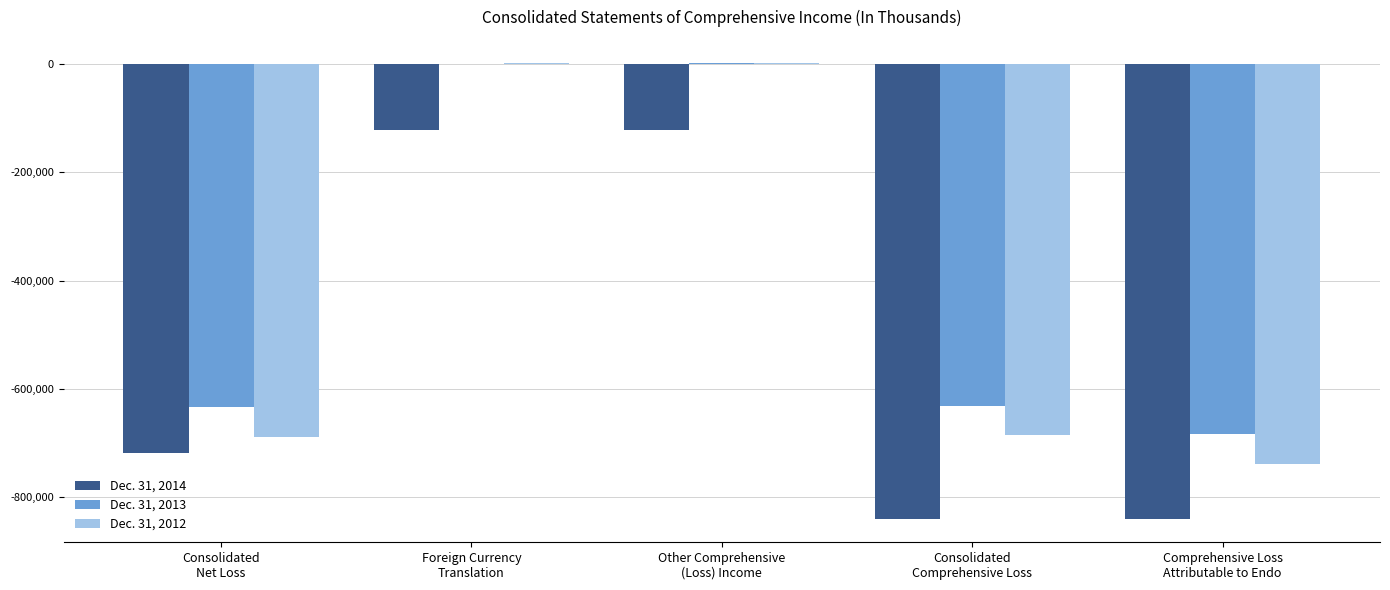

How many series are shown in this chart?

3